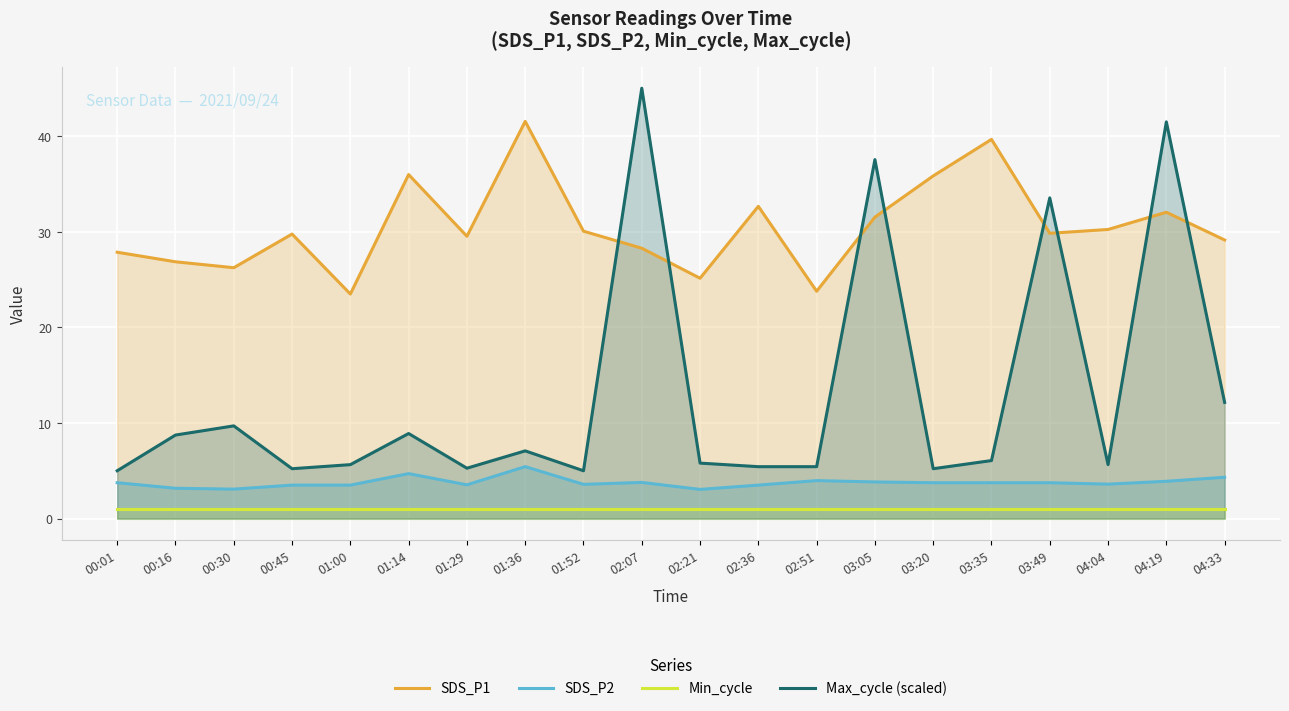

At which category is the sum across all series the highest?

04:19